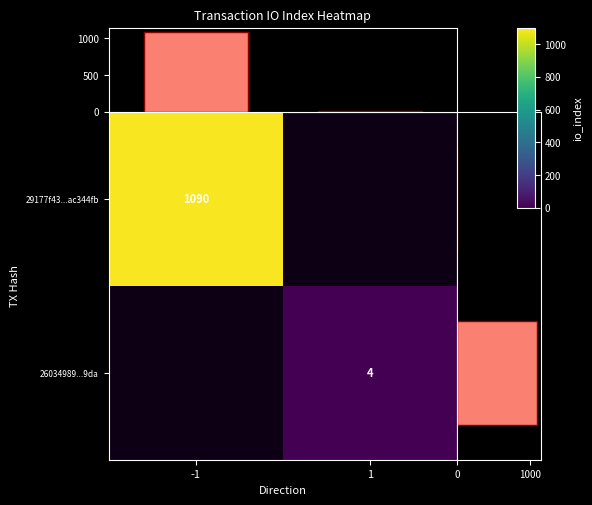

What is the greatest value displayed?

1090.0